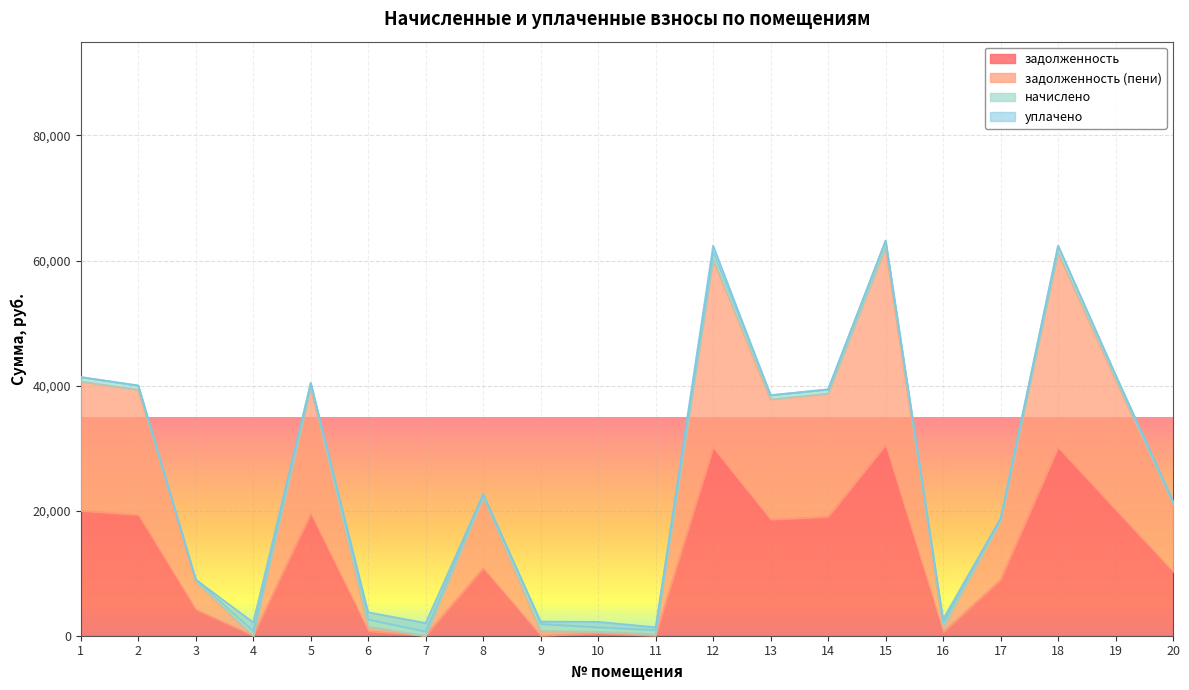

Read the задолженность (пени) value at 6.

1455.3